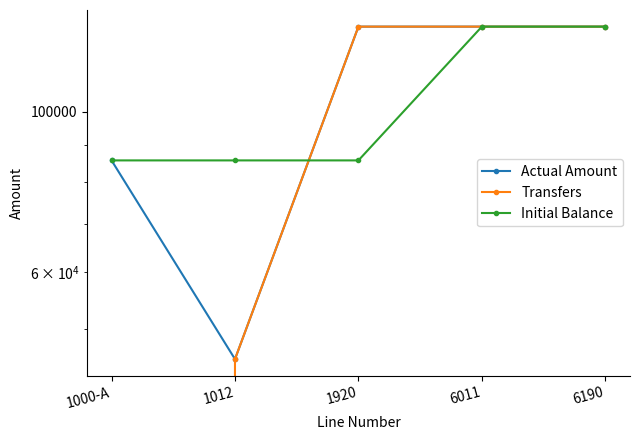

What are all the series names shown in the legend?

Actual Amount, Transfers, Initial Balance